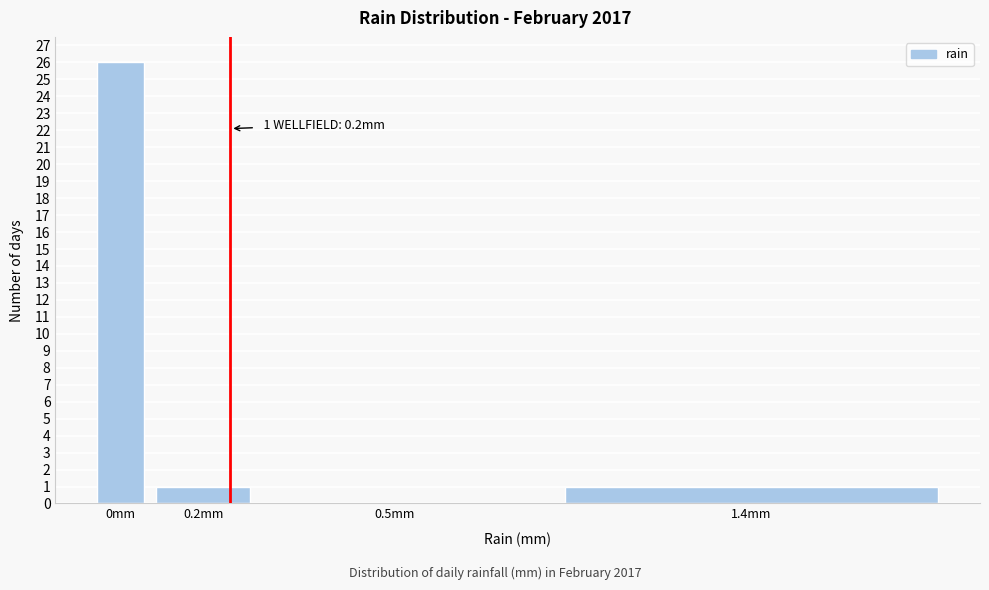

Reading left to right, extract all data points from this chart.

0mm=26	0.2mm=1	0.5mm=0	1.4mm=1